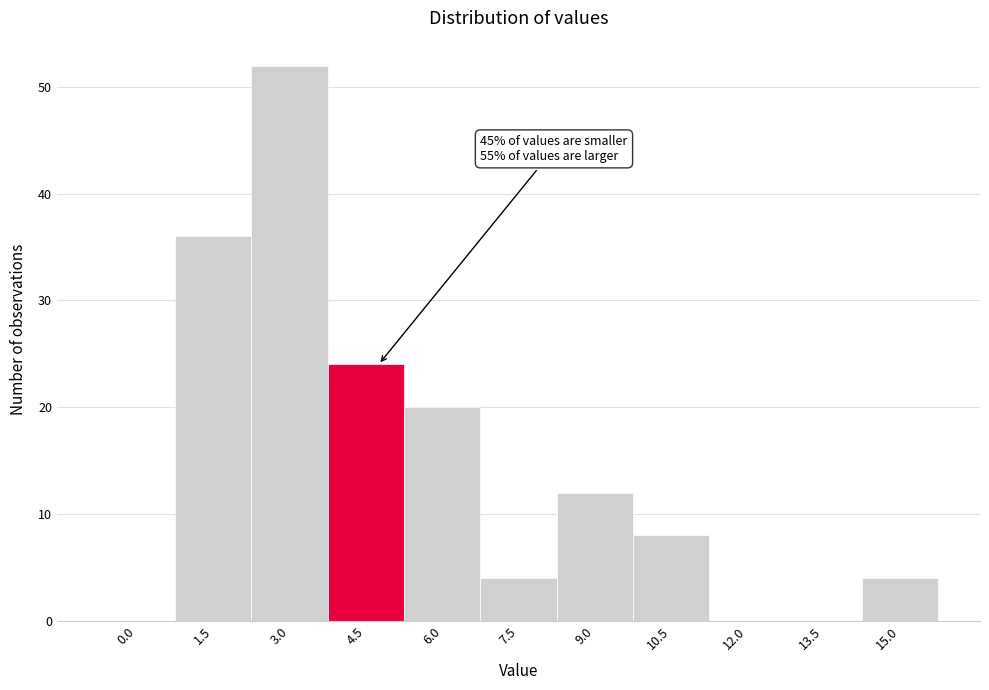

Reading left to right, transcribe all the data shown in this chart.

0.0=0	1.5=36	3.0=52	4.5=24	6.0=20	7.5=4	9.0=12	10.5=8	12.0=0	13.5=0	15.0=4